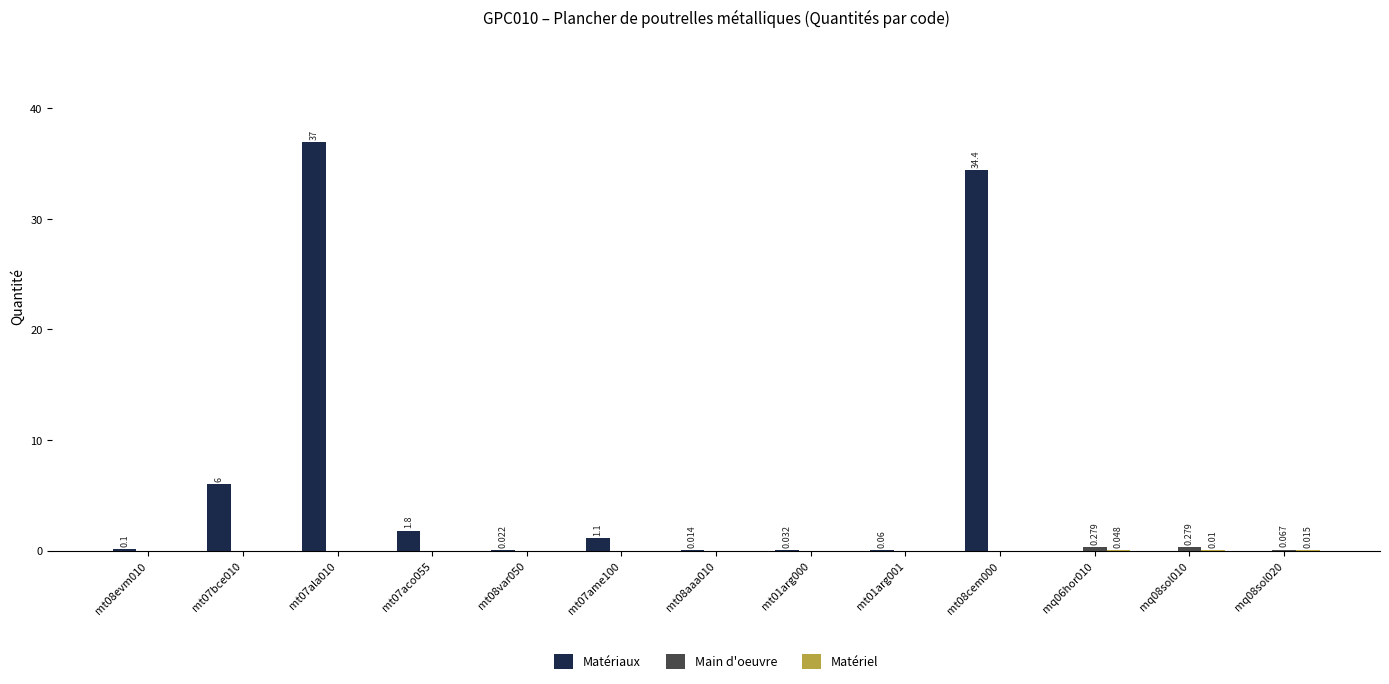

Between mt07ame100 and mt08cem000, which series saw the biggest shift?

Matériaux